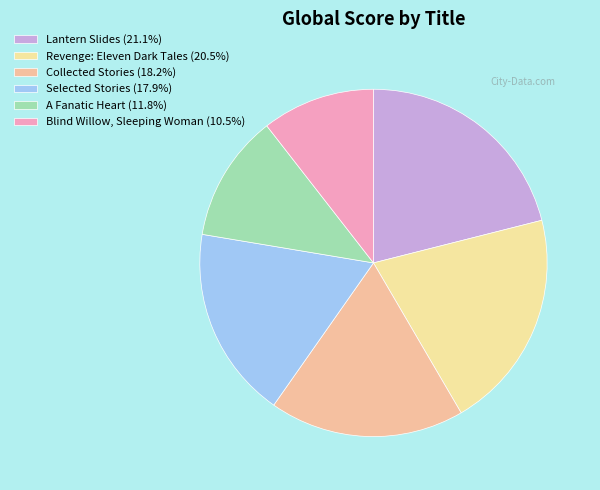

Is Collected Stories the majority of the pie?

No